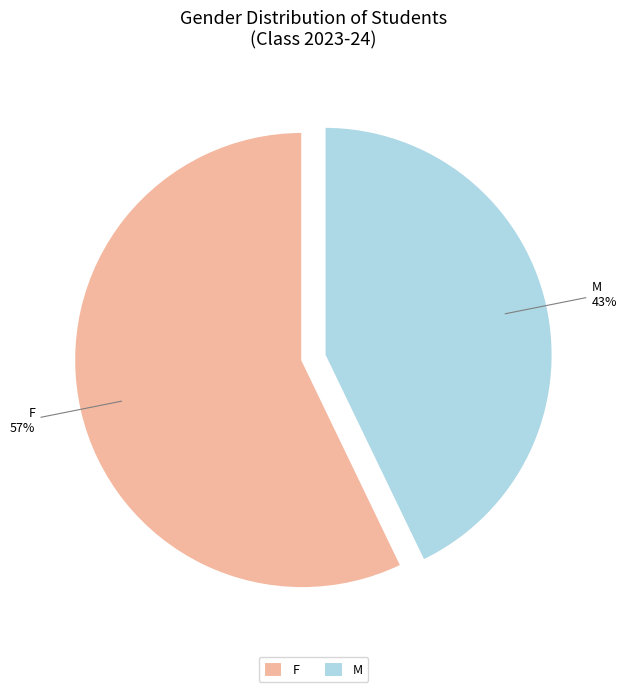

What percentage is the F slice, to the nearest percent?

57%